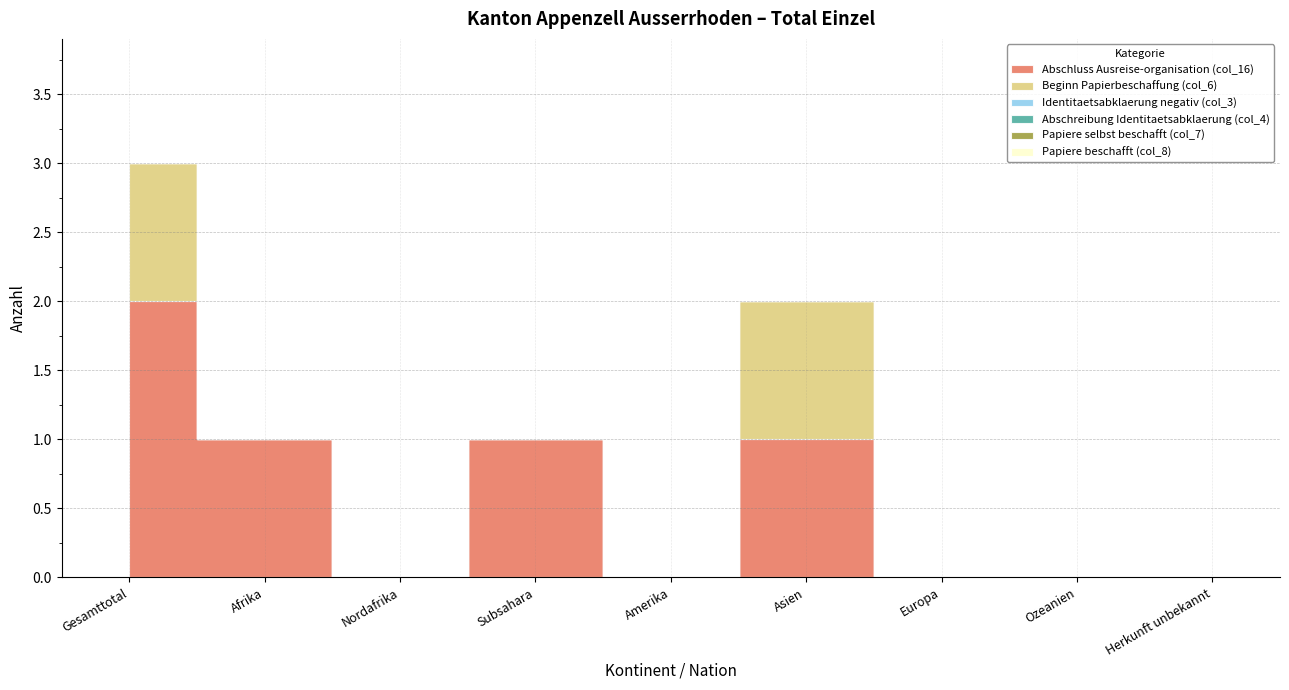

Does the chart display data point markers on the line(s)?

No